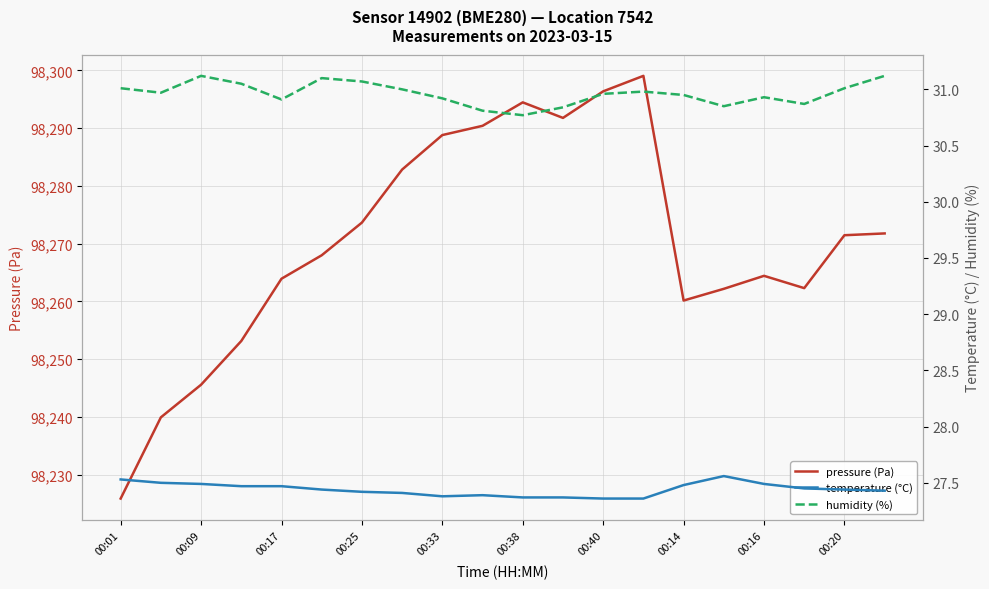

True or false: pressure (Pa) has a value of 44982.5 at 00:09.

False